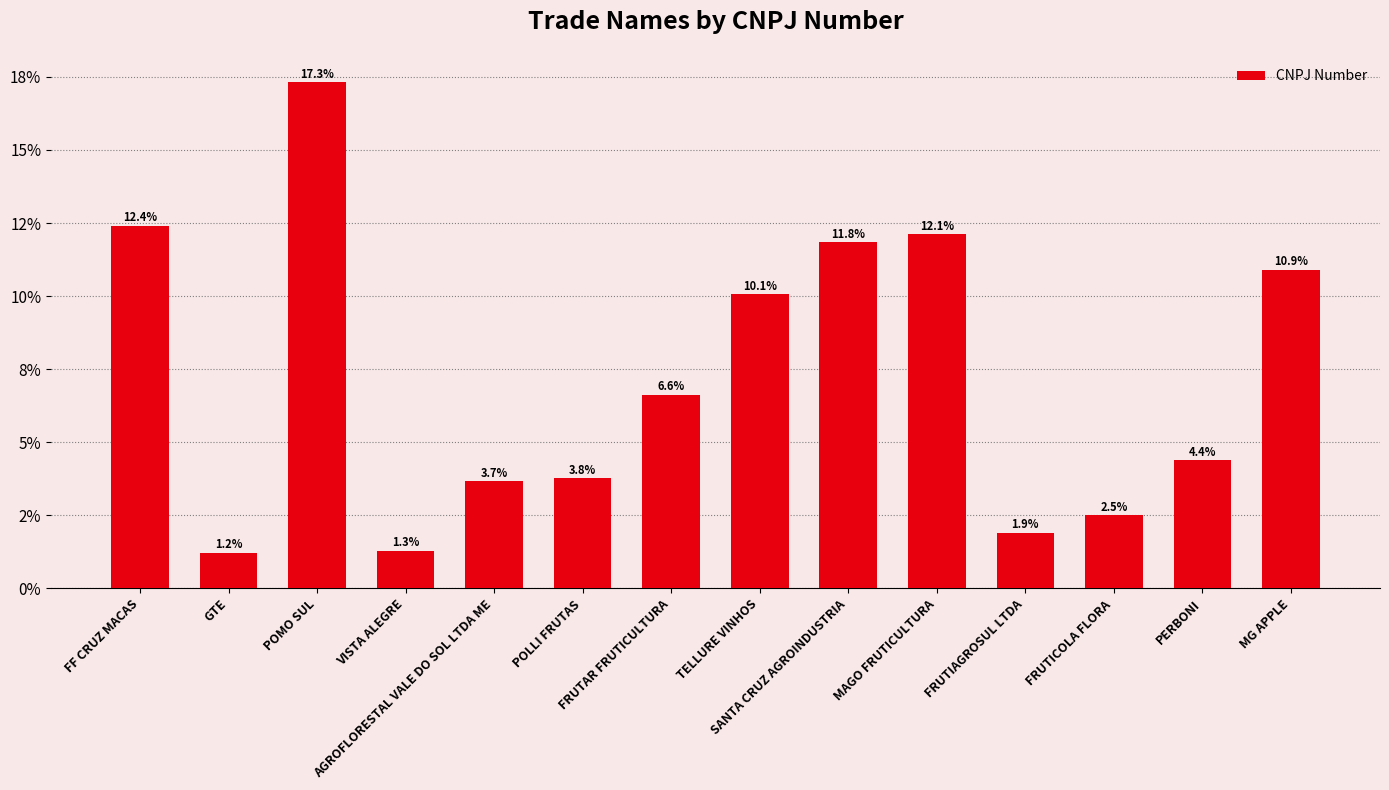

What is the smallest value displayed?

1.2